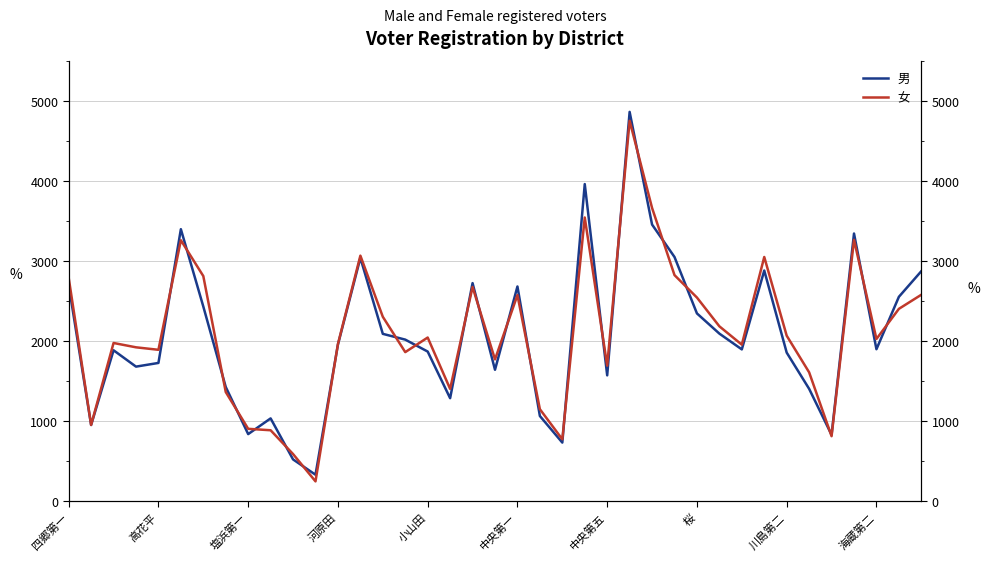

Is the value of 男 at 桜 greater than the value of 女 at 10?

Yes